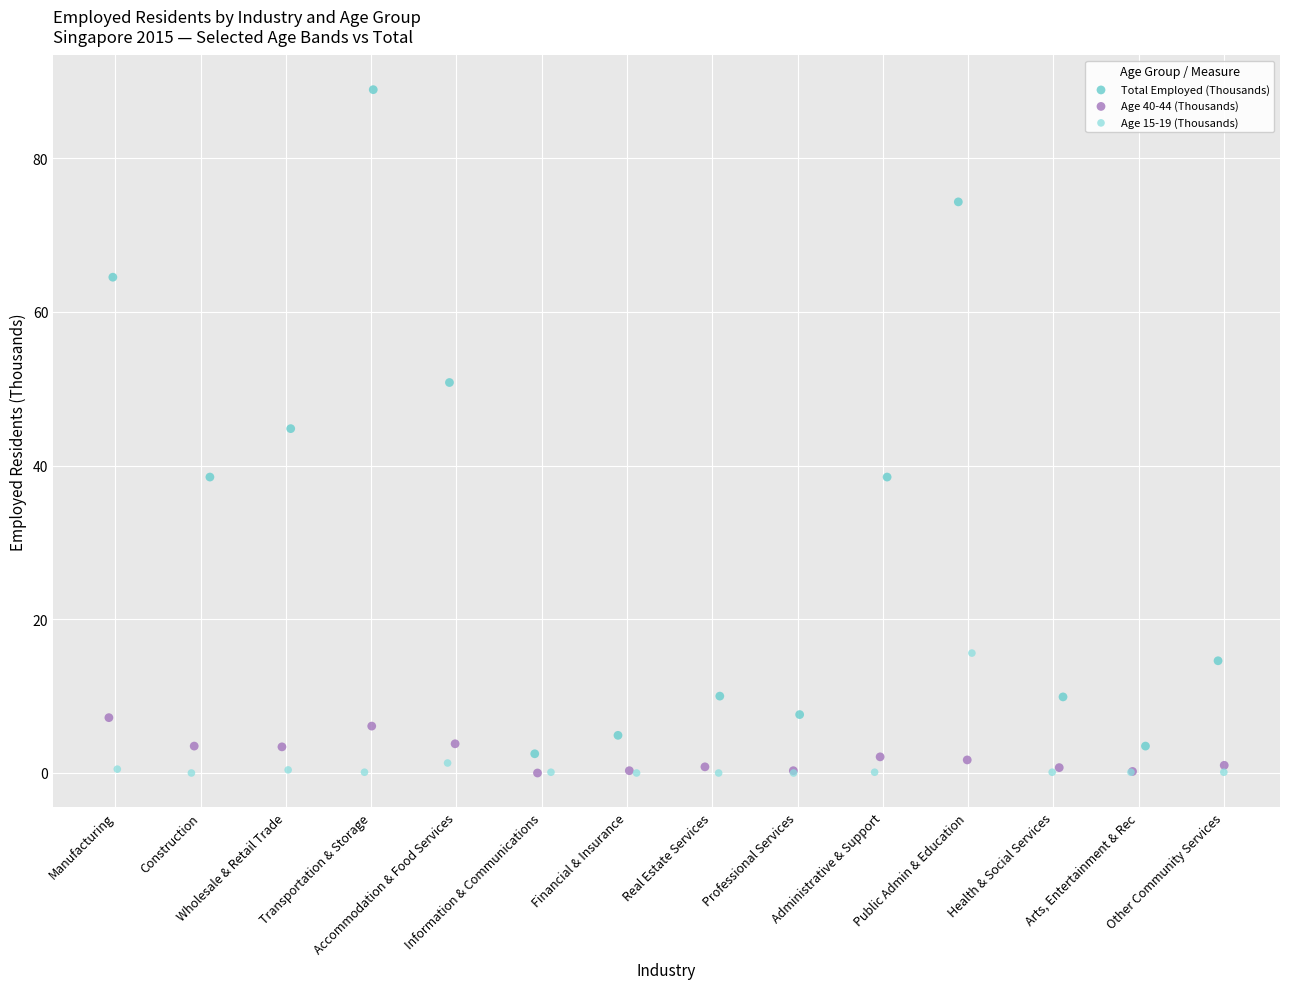

Which series reaches the maximum Y coordinate?

Total Employed (Thousands)